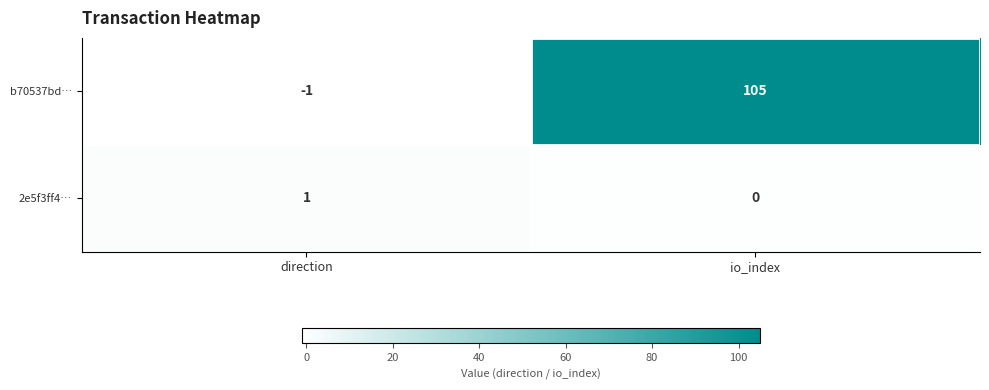

The value of 2e5f3ff4… at direction is 1. True or false?

True